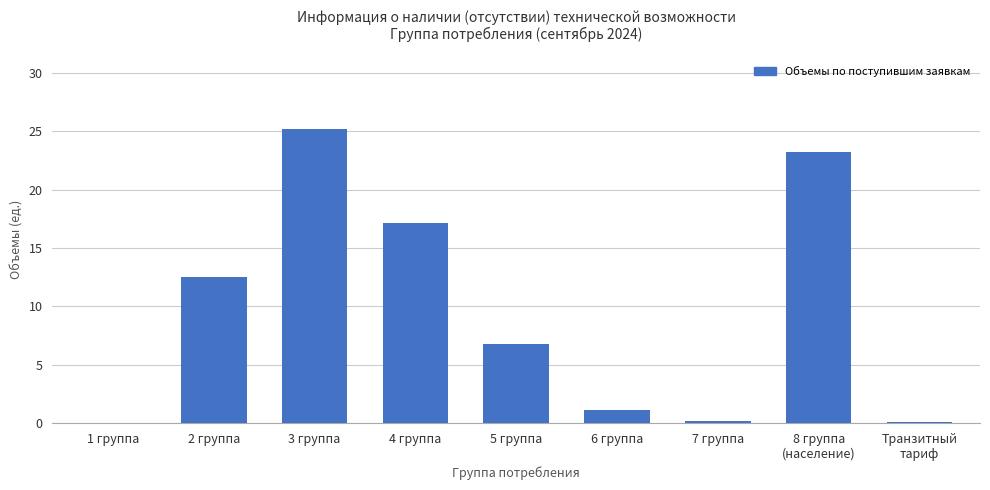

Is it true that the value at 2 группа is 12.5?

True